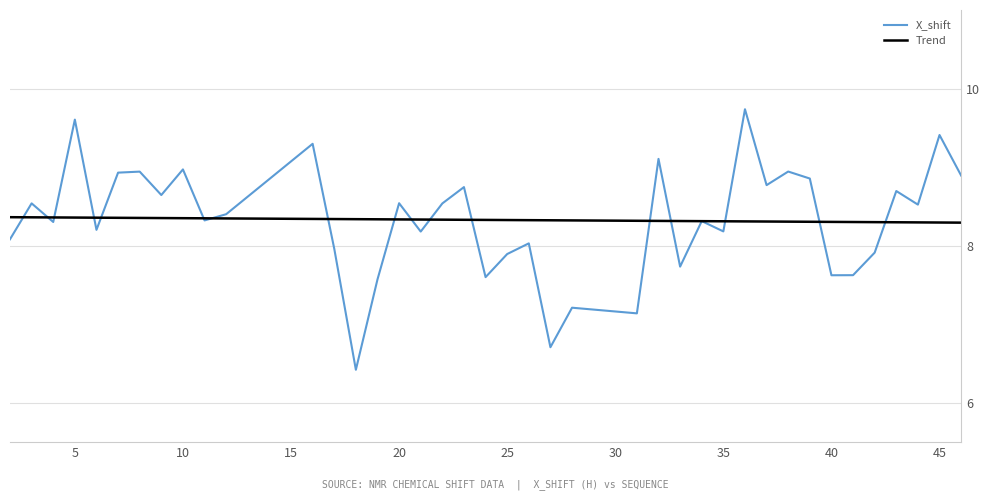

Is this an area chart (filled region under the line)?

No